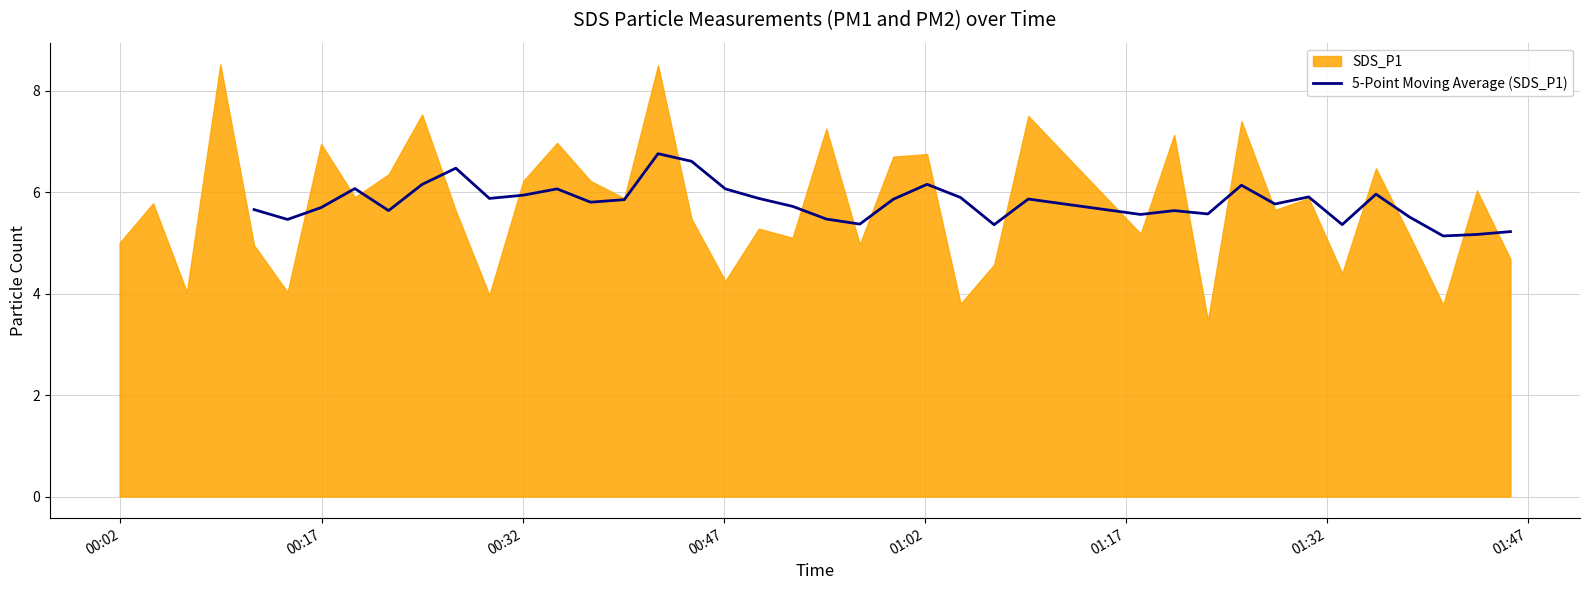

How many lines are shown in the chart?

1